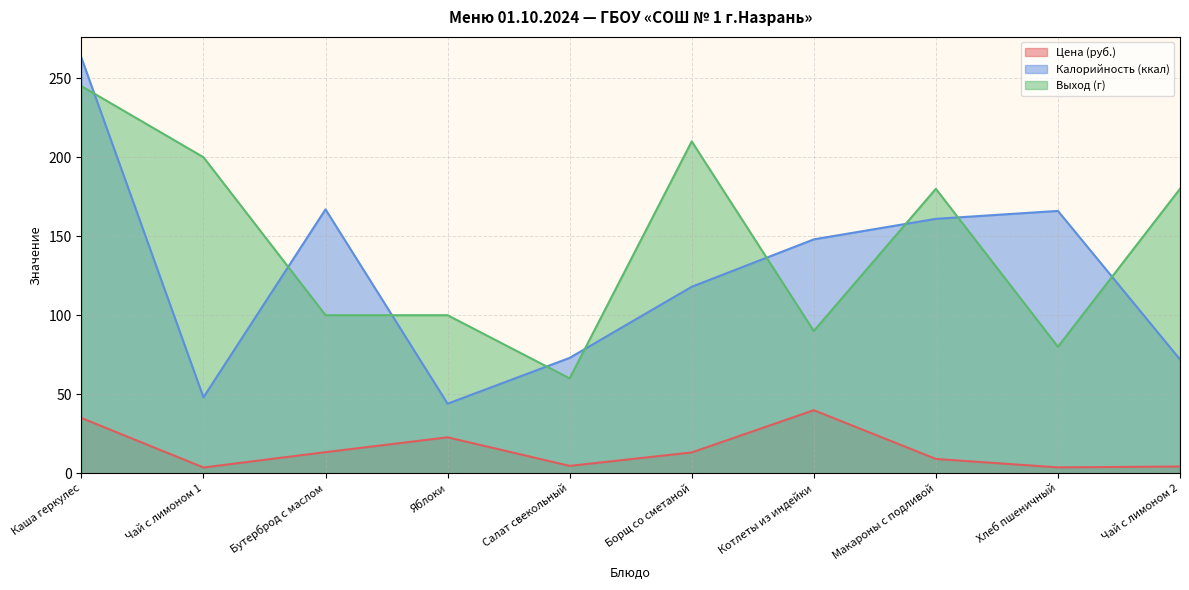

Reading left to right, what are all the values shown in this chart?

Цена (руб.): Каша геркулес=35.0	Чай с лимоном 1=3.6	Бутерброд с маслом=13.3	Яблоки=22.7	Салат свекольный=4.6	Борщ со сметаной=13.1	Котлеты из индейки=39.9	Макароны с подливой=9.0	Хлеб пшеничный=3.7	Чай с лимоном 2=4.2
Калорийность (ккал): Каша геркулес=263.0	Чай с лимоном 1=48.0	Бутерброд с маслом=167.0	Яблоки=44.0	Салат свекольный=73.0	Борщ со сметаной=118.0	Котлеты из индейки=148.0	Макароны с подливой=161.0	Хлеб пшеничный=166.0	Чай с лимоном 2=72.0
Выход (г): Каша геркулес=245.0	Чай с лимоном 1=200.0	Бутерброд с маслом=100.0	Яблоки=100.0	Салат свекольный=60.0	Борщ со сметаной=210.0	Котлеты из индейки=90.0	Макароны с подливой=180.0	Хлеб пшеничный=80.0	Чай с лимоном 2=180.0